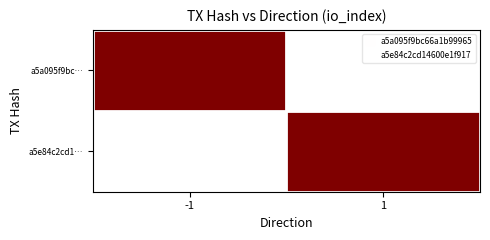

What is the spread (max minus min) of values at -1?

1